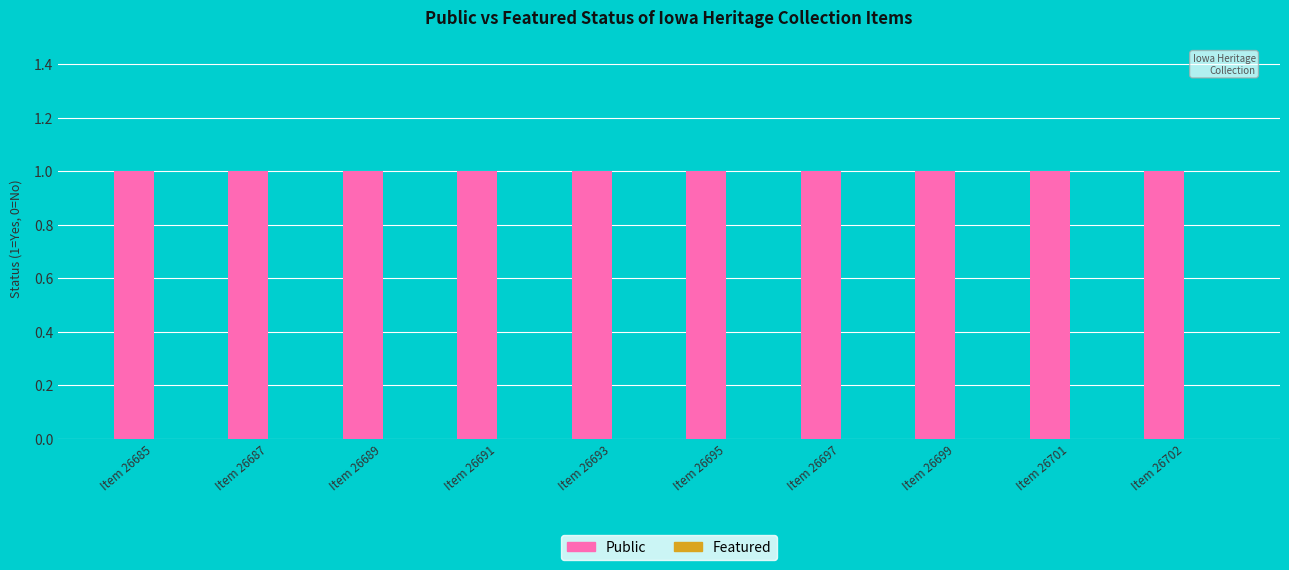

What is the maximum value for Public?

1